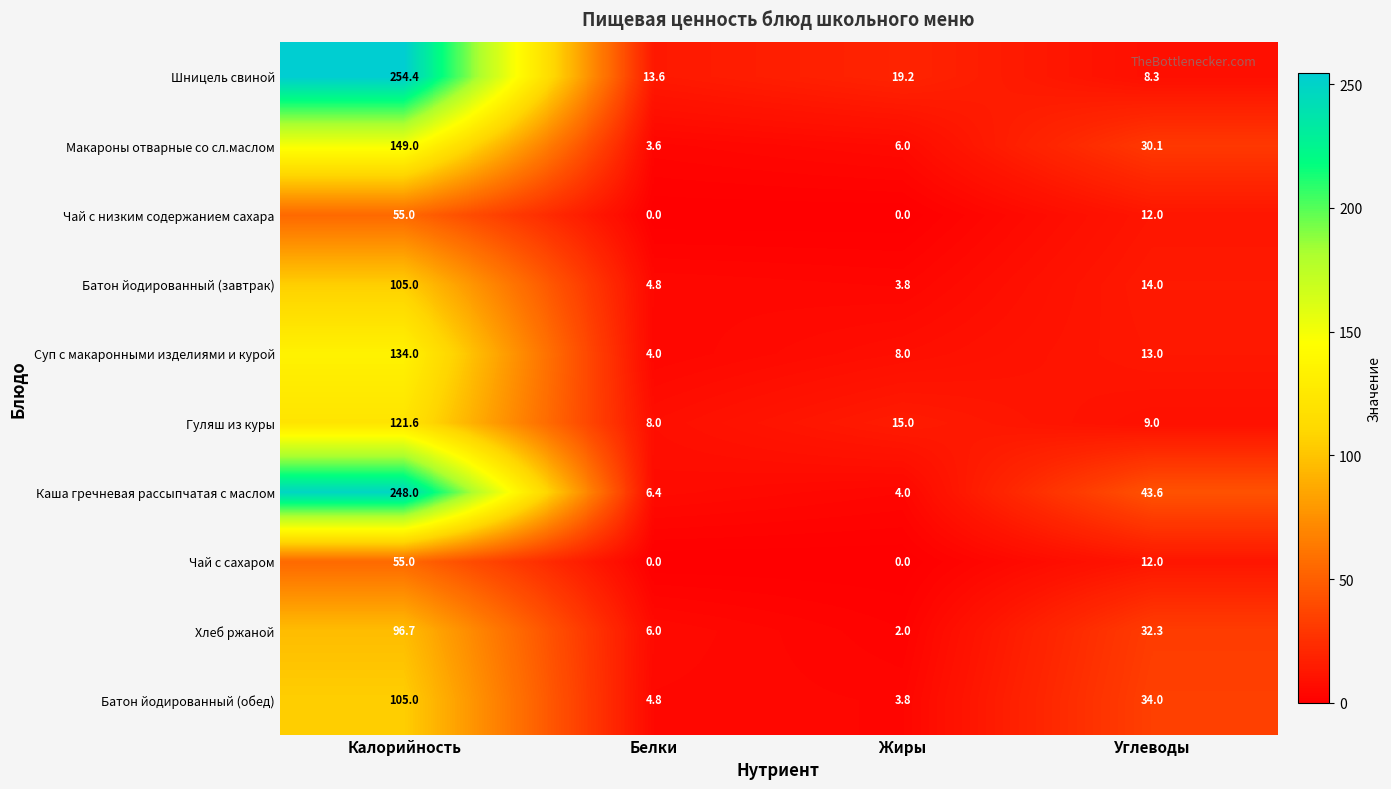

Which series changed the most between Жиры and Углеводы?

Каша гречневая рассыпчатая с маслом